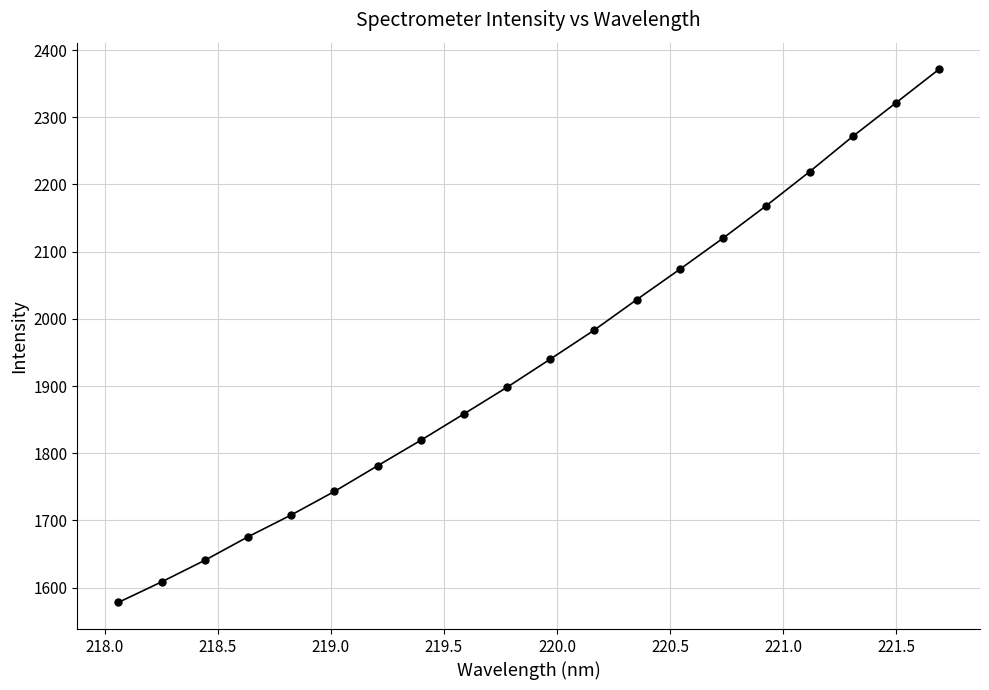

What is the sum of all values?

38808.4